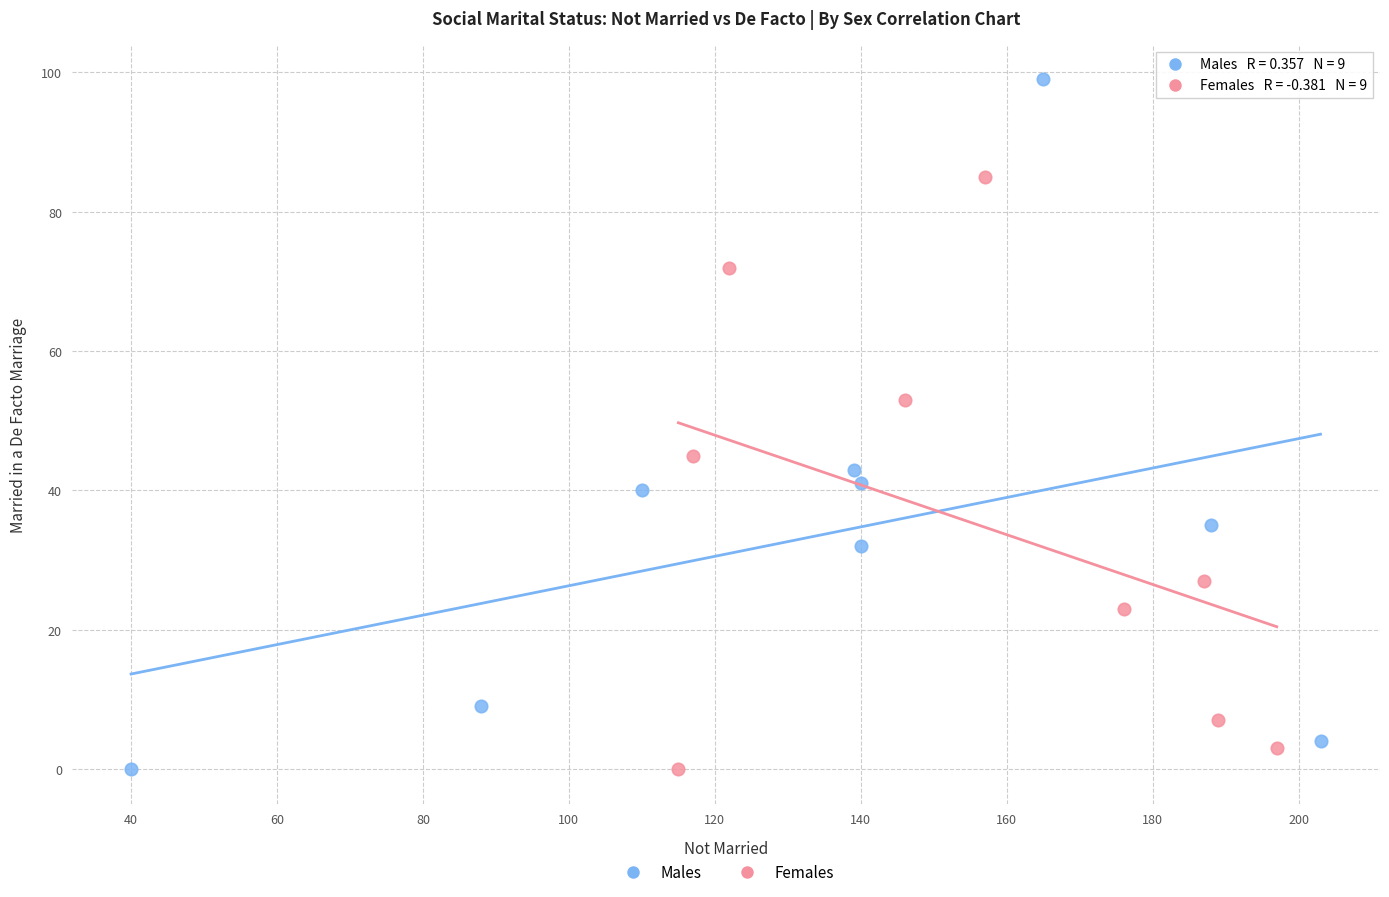

Which series has the widest spread of Y values?

Males